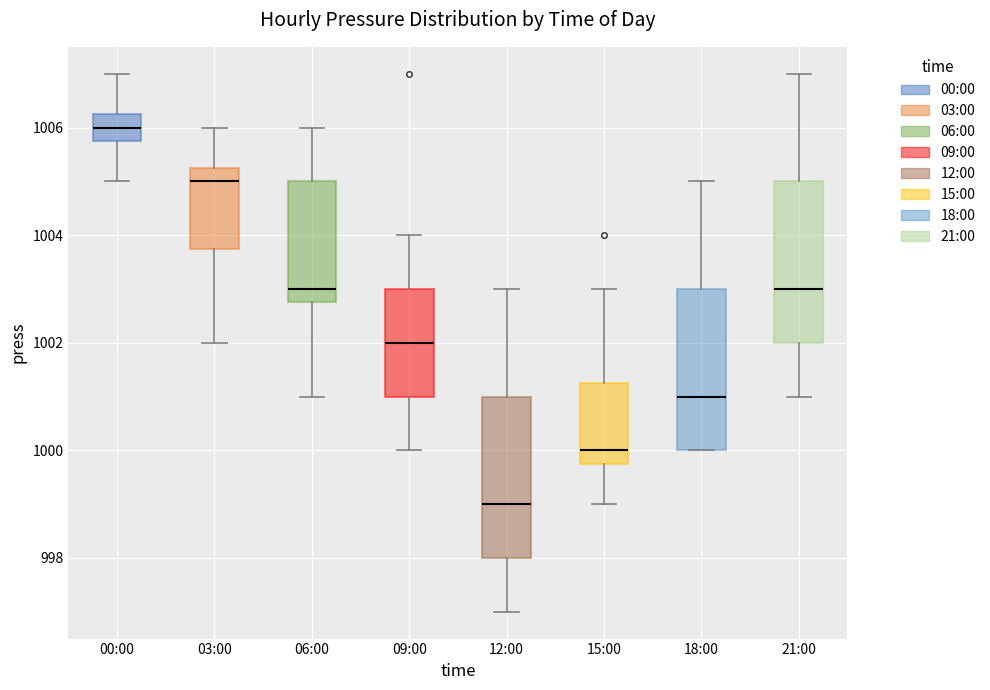

Where is the upper edge of the box for 06:00 on the y-axis? The values are not printed on the chart, so give them approximately, as read against the axis.

1005.0